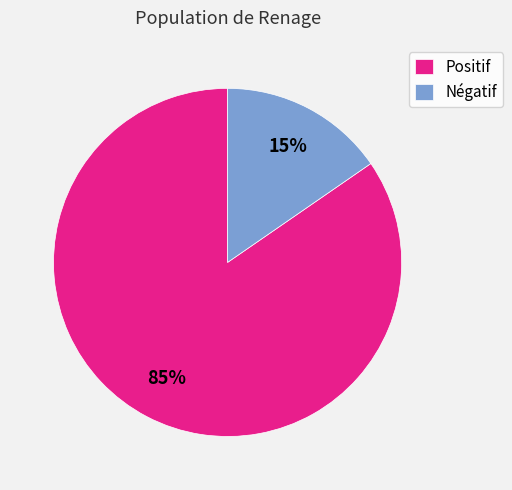

What is the largest slice in the pie chart?

Positif